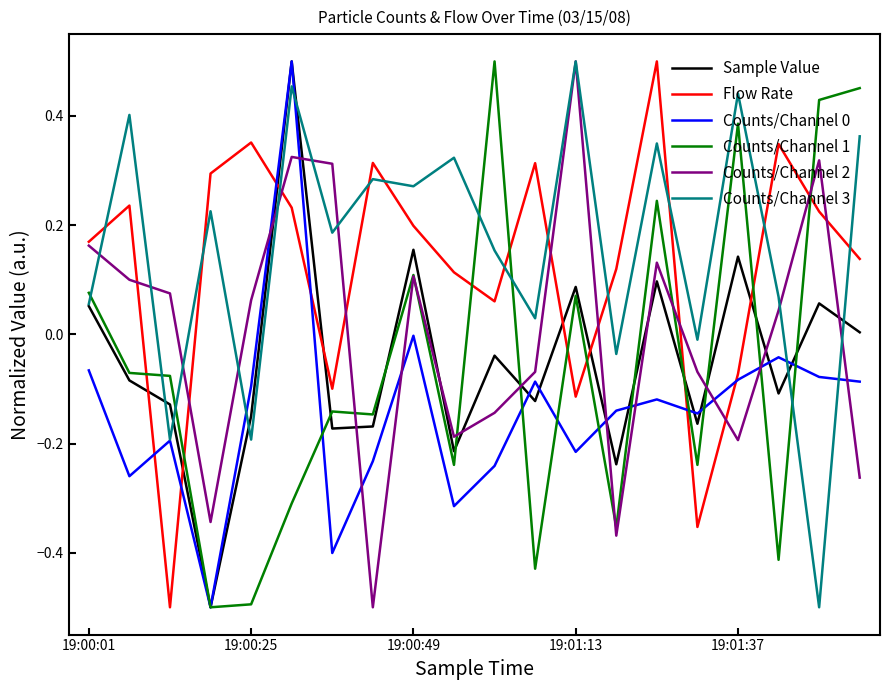

After their last crossing, which series has the higher values: Flow Rate or Counts/Channel 3?

Counts/Channel 3